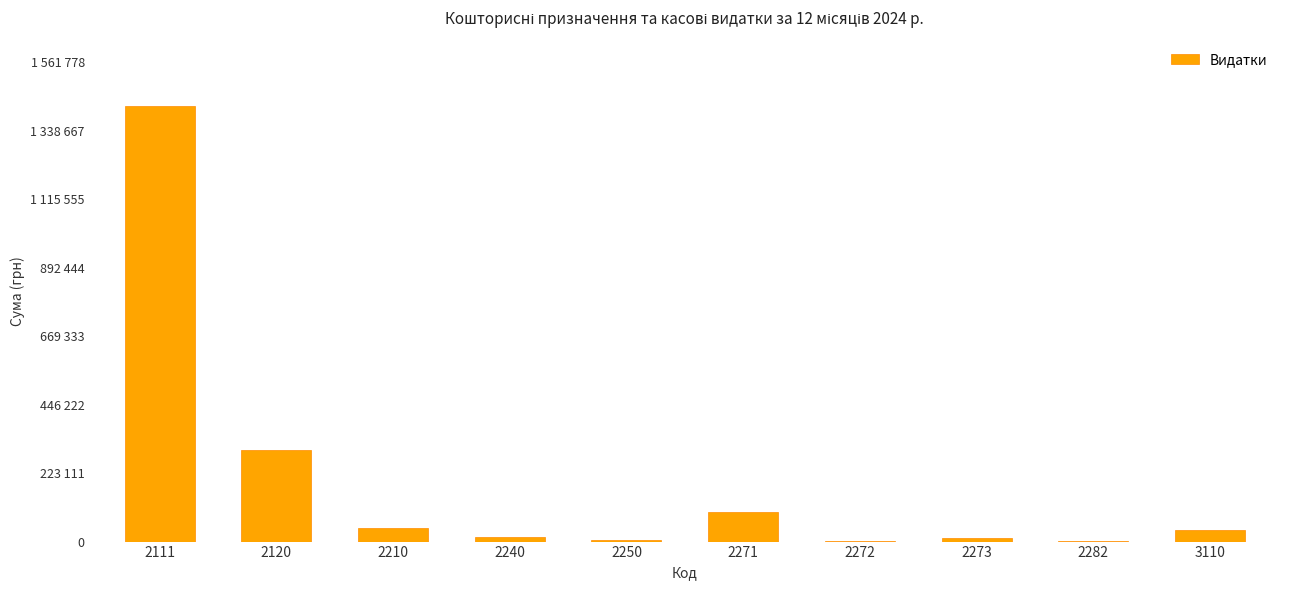

Are the bars horizontal?

No